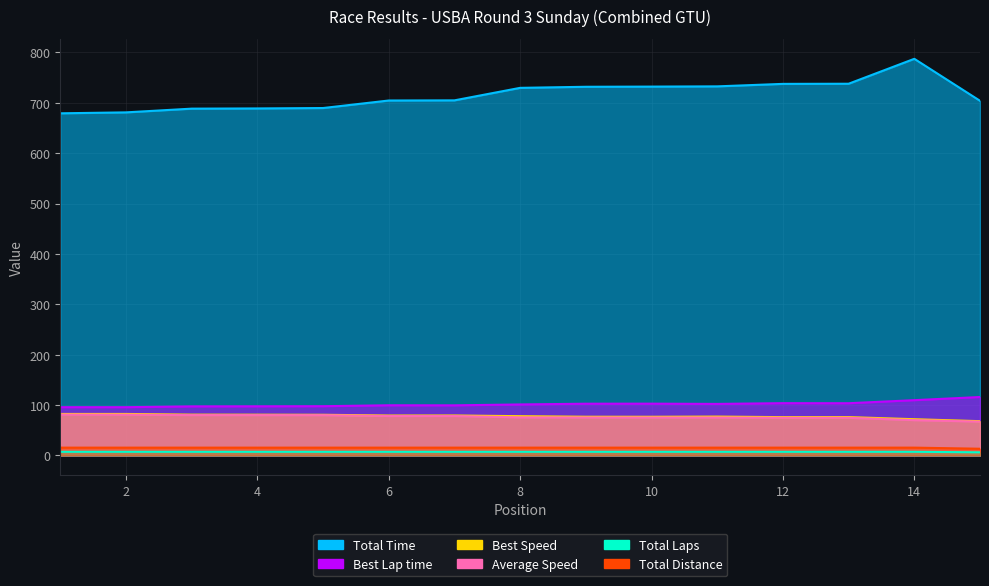

Rank the series by their maximum value, from highest to lowest.

Total Time, Best Lap time, Best Speed, Average Speed, Total Laps, Total Distance